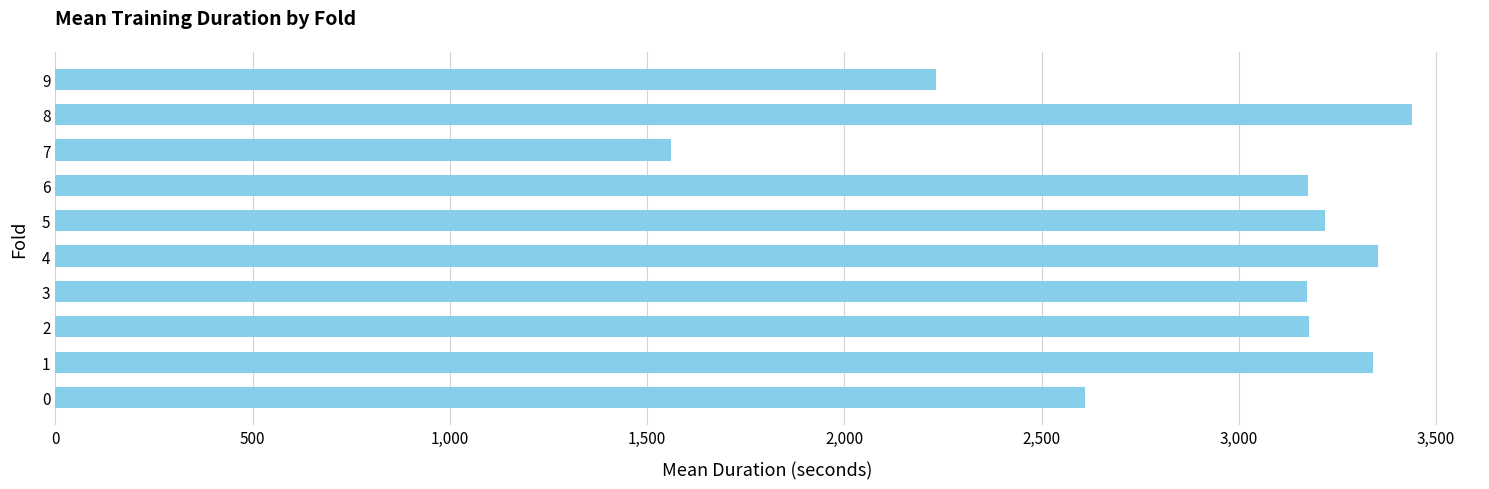

The value at 7 is 329.9. True or false?

False